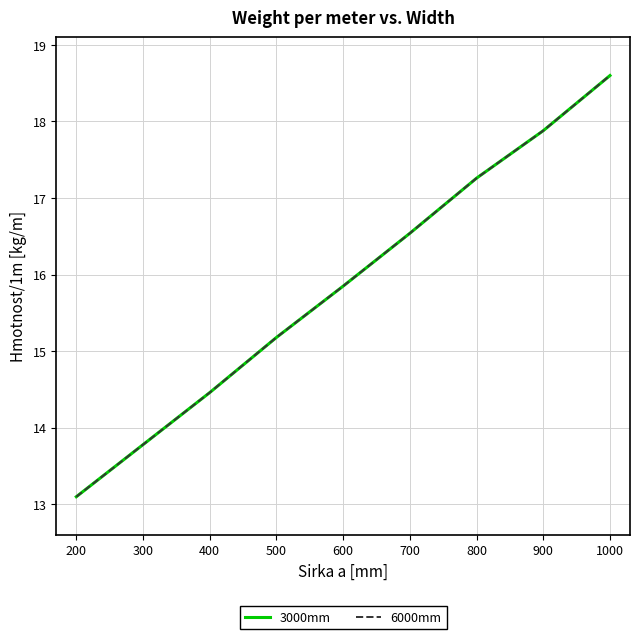

What is the greatest value displayed?

18.6